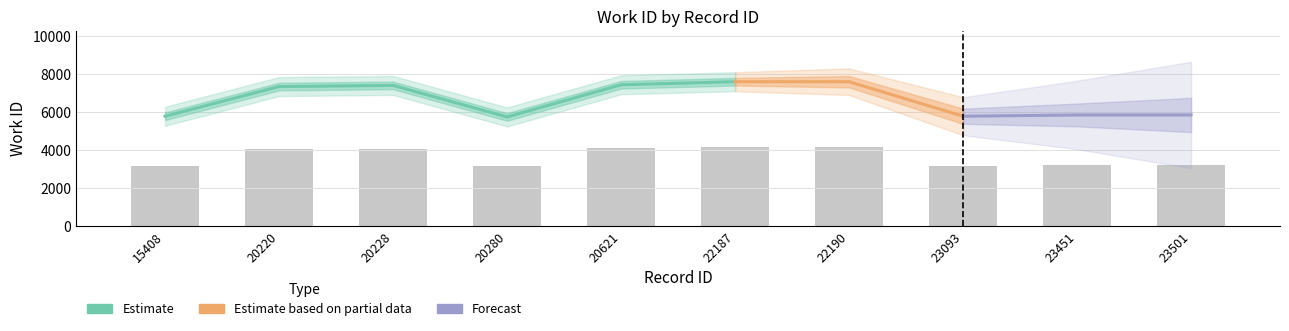

True or false: the data shows 4175.1 at 22187.

True